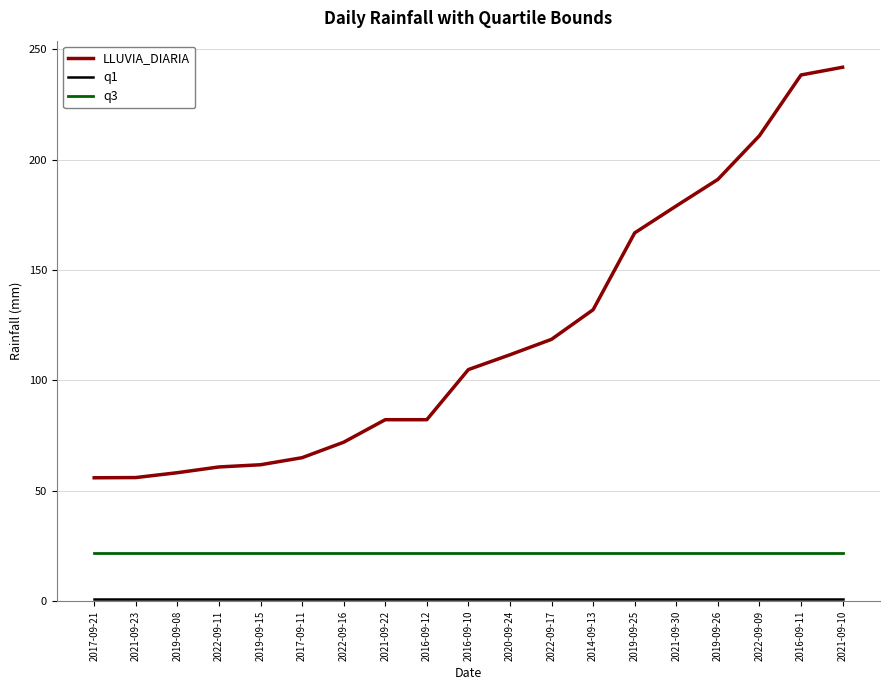

Which series has the largest total across all categories?

LLUVIA_DIARIA